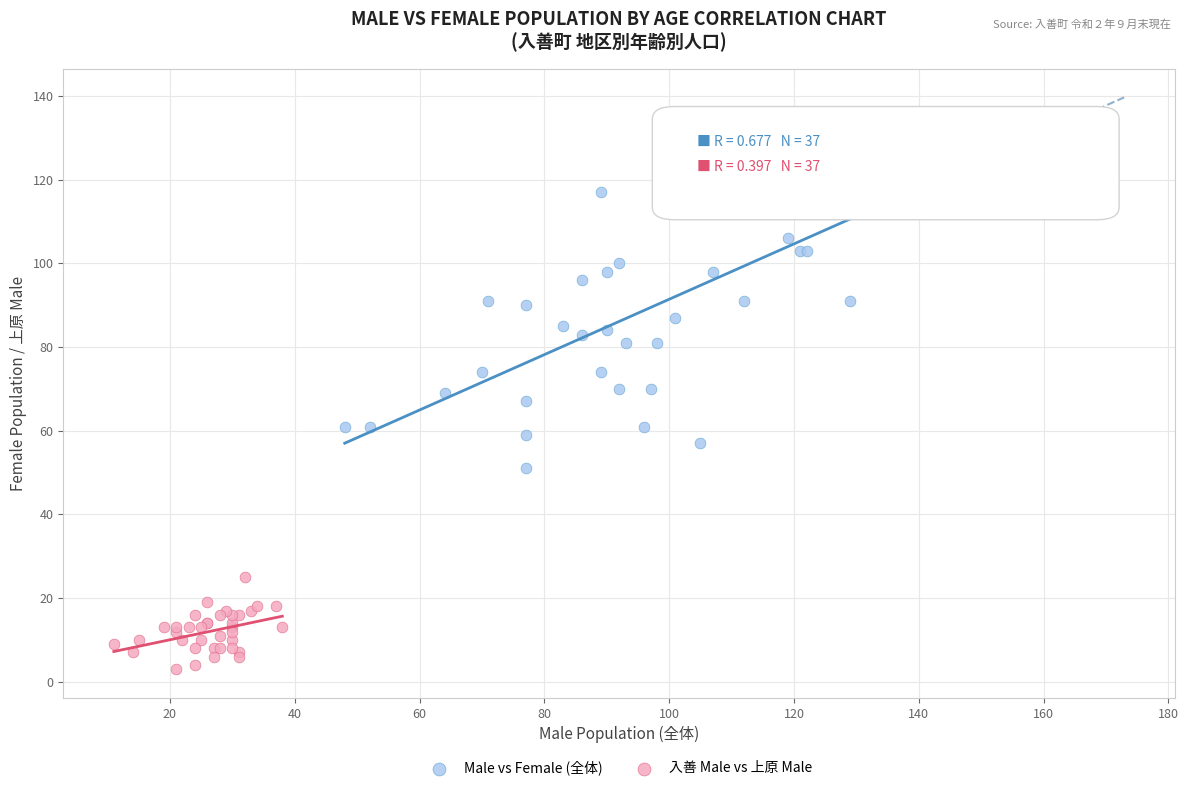

What are all the series names shown in the legend?

Male vs Female (全体), 入善 Male vs 上原 Male